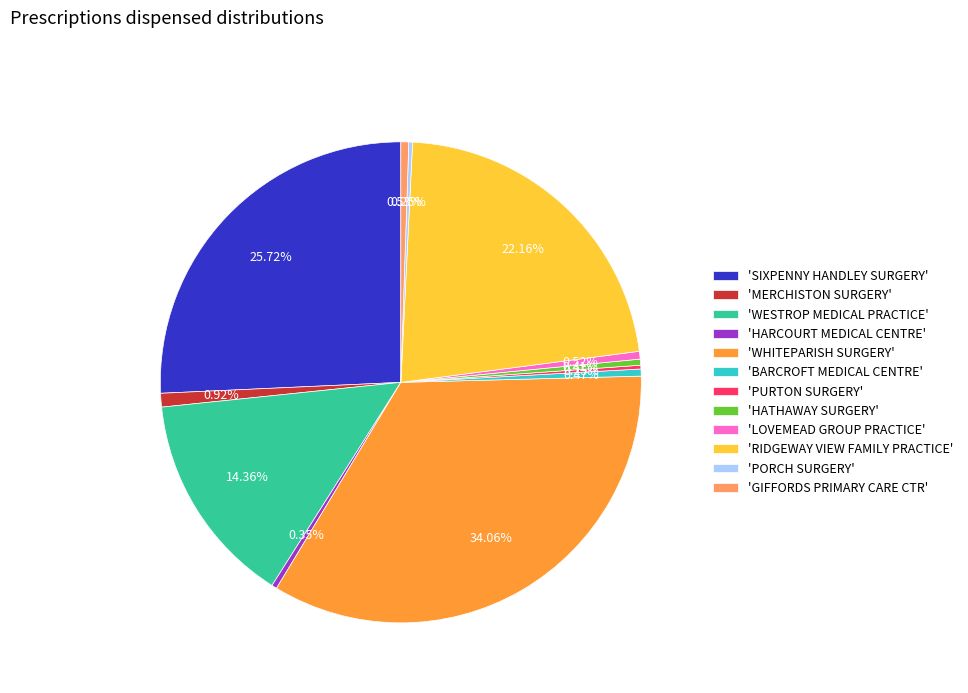

What is the ratio of the value at 'WESTROP MEDICAL PRACTICE' to the value at 'WHITEPARISH SURGERY'?

0.4